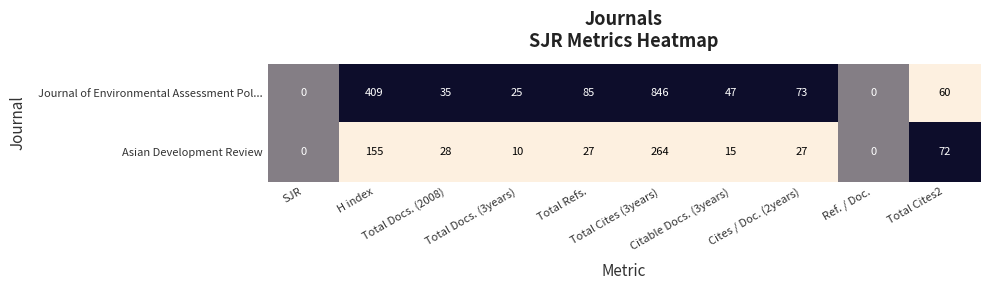

What is the sum of all Journal of Environmental Assessment Pol... values?

1580